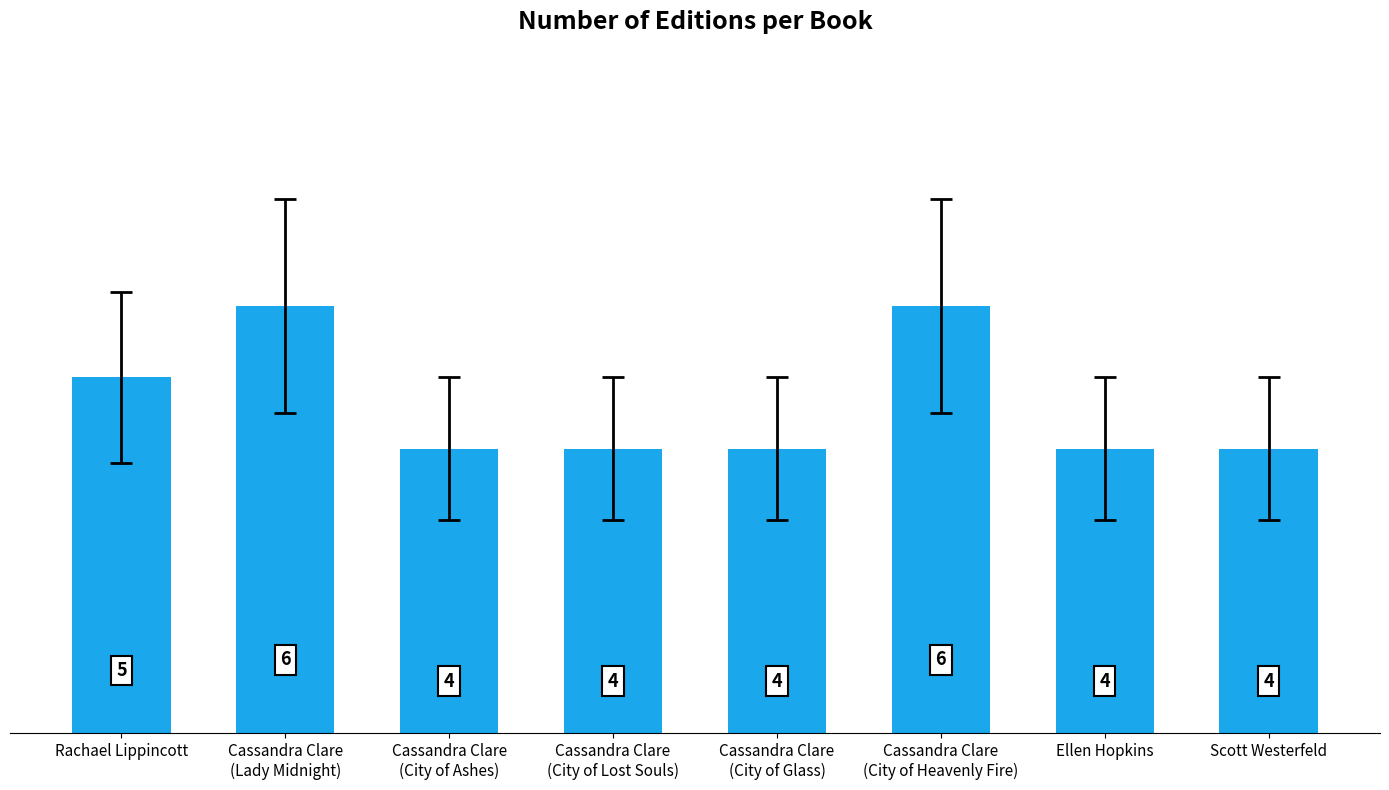

What is the difference between the maximum and minimum values?

2